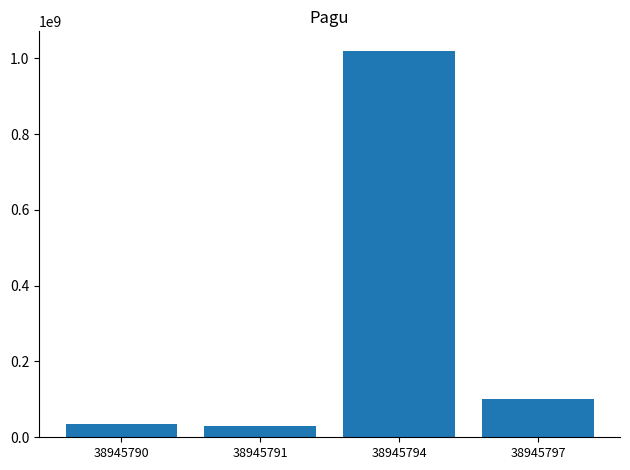

Reading left to right, transcribe all the data shown in this chart.

38945790=36000000	38945791=30000000	38945794=1020000000	38945797=100000000